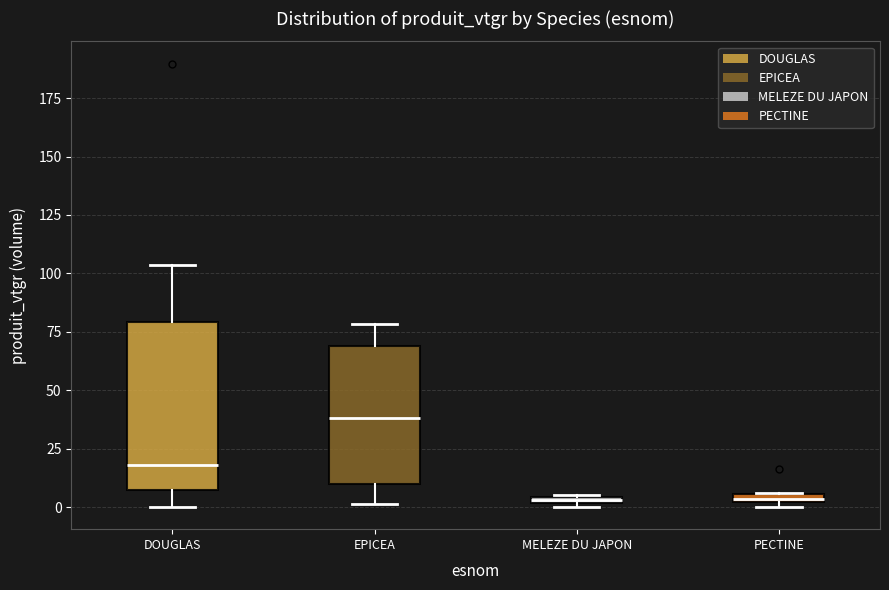

Which box's median line is the highest?

EPICEA